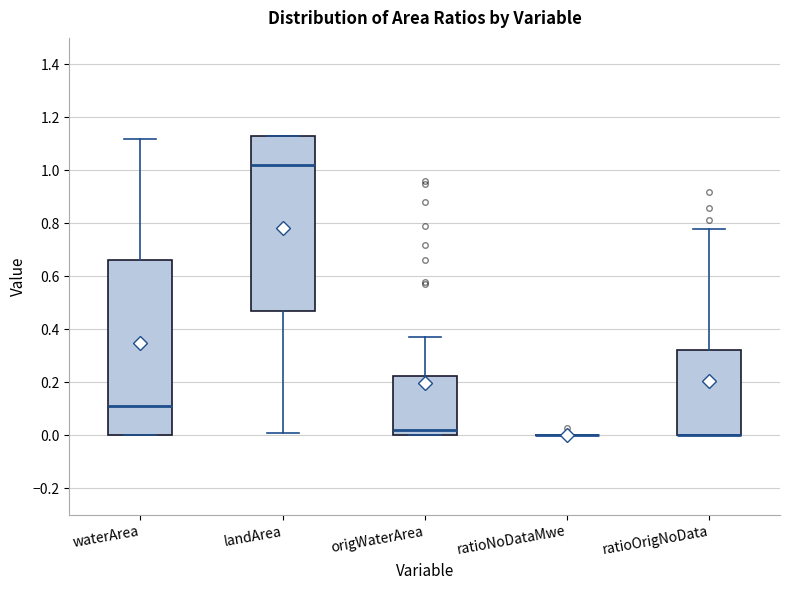

Reading left to right, read every box against the y-axis: the position of its median line, the range the box covers, and the ends of its whiskers. The values are not printed on the chart, so give them approximately, as read against the axis.

waterArea: median 0.12, box 0.00 to 0.66, whiskers 0.00 to 1.12
landArea: median 1.02, box 0.48 to 1.14, whiskers 0.02 to 1.14
origWaterArea: median 0.02, box 0.00 to 0.22, whiskers 0.00 to 0.38
ratioNoDataMwe: box collapsed to a line at 0.00, whiskers 0.00 to 0.00
ratioOrigNoData: median 0.00 (drawn on the box's lower edge), box 0.00 to 0.32, whiskers 0.00 to 0.78